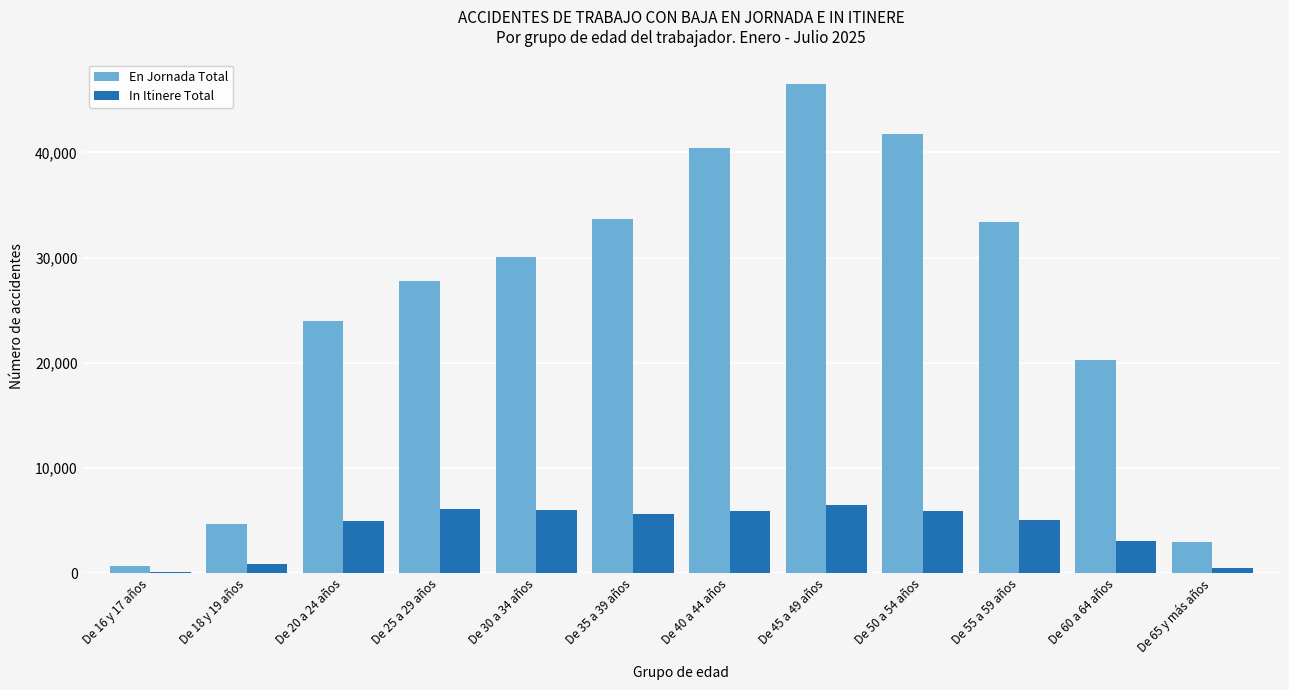

Is the value of In Itinere Total at De 55 a 59 años greater than the value of En Jornada Total at De 40 a 44 años?

No